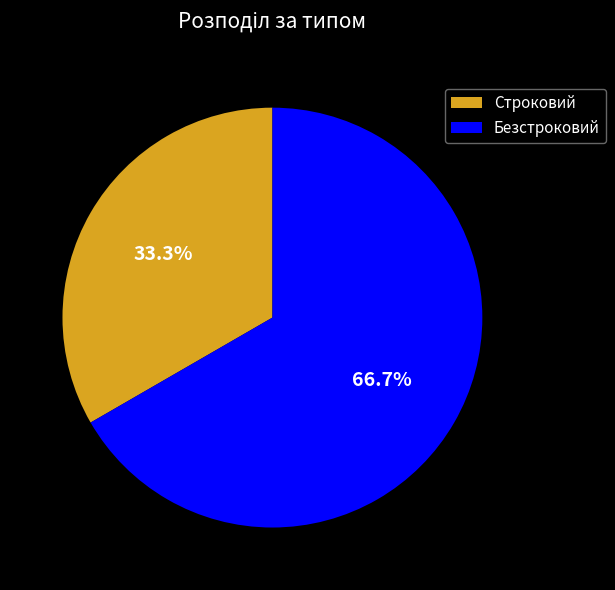

To the nearest percent, what is the average slice percentage?

50%